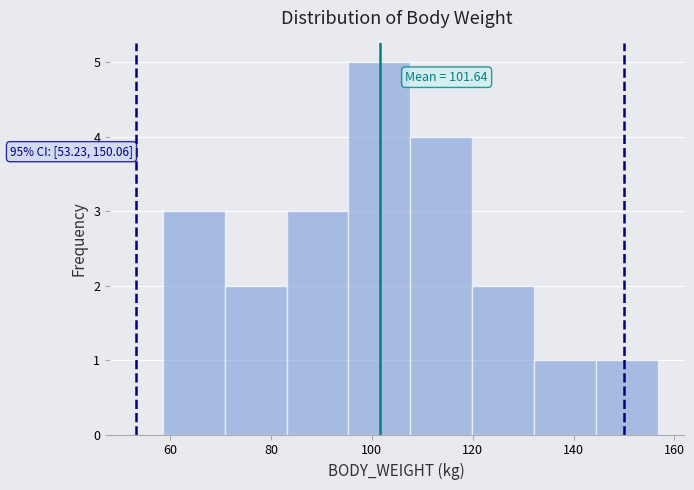

Over which range of the x-axis is the bar tallest?

96 to 108